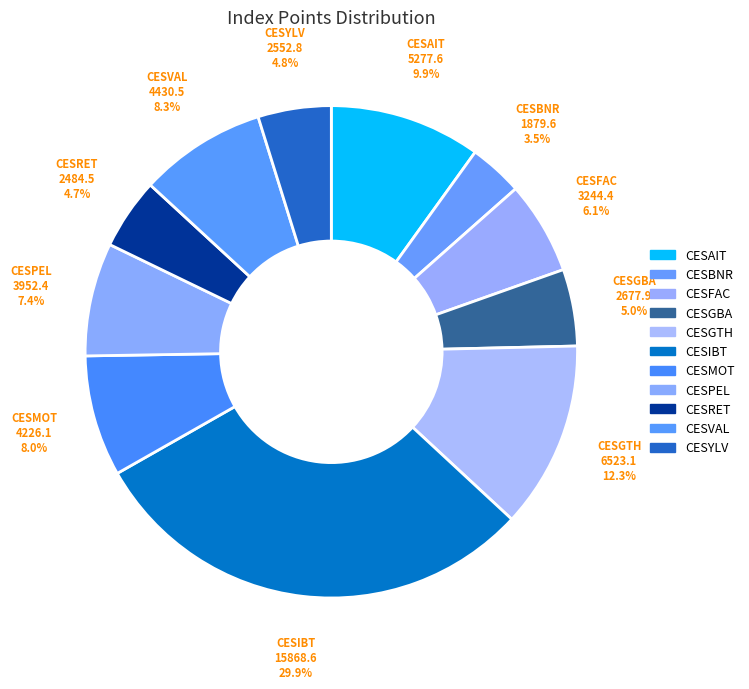

To the nearest percent, what is the difference between the largest and smallest slice percentages?

26%